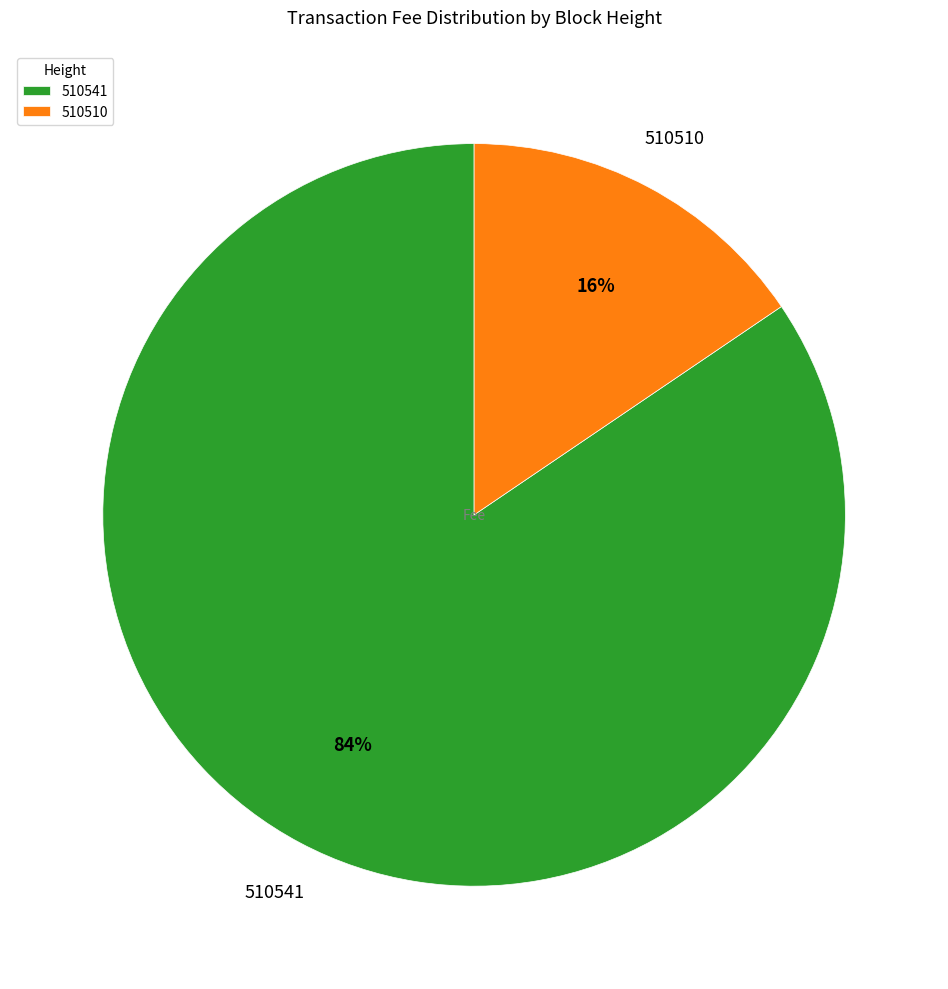

Is there a majority slice in this chart?

Yes